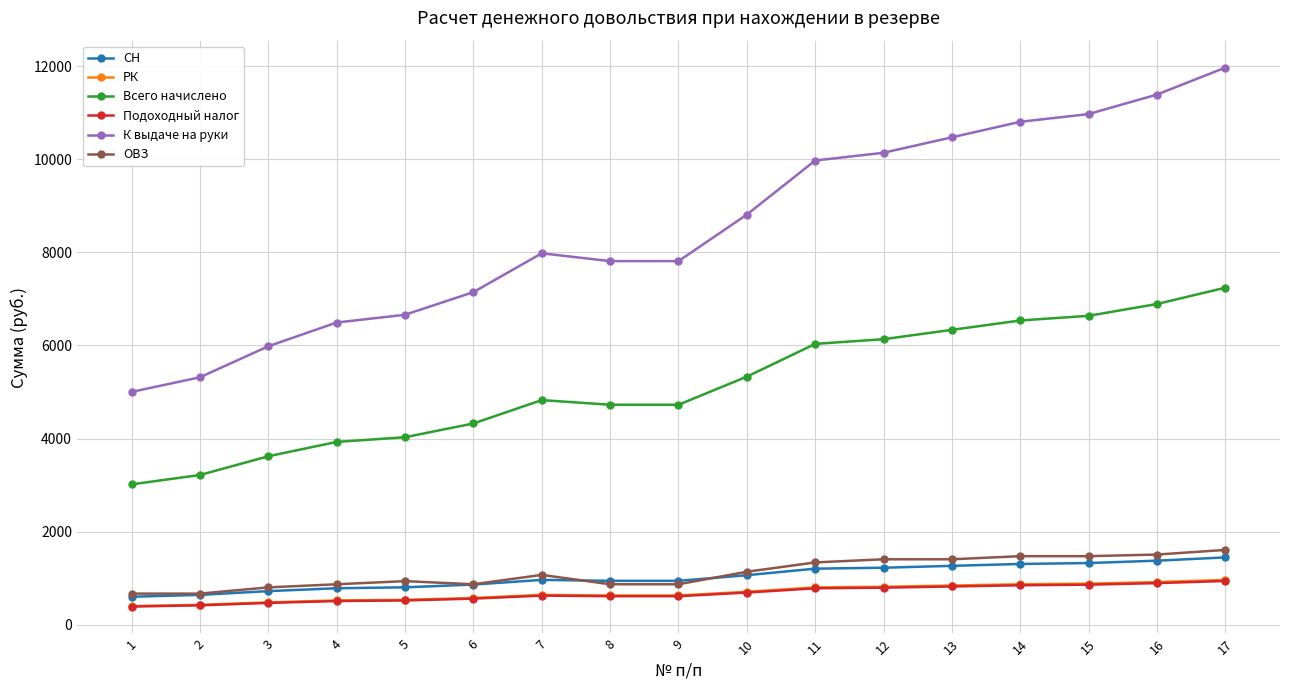

What is the value of the РК point at the 3rd from the left?

482.7